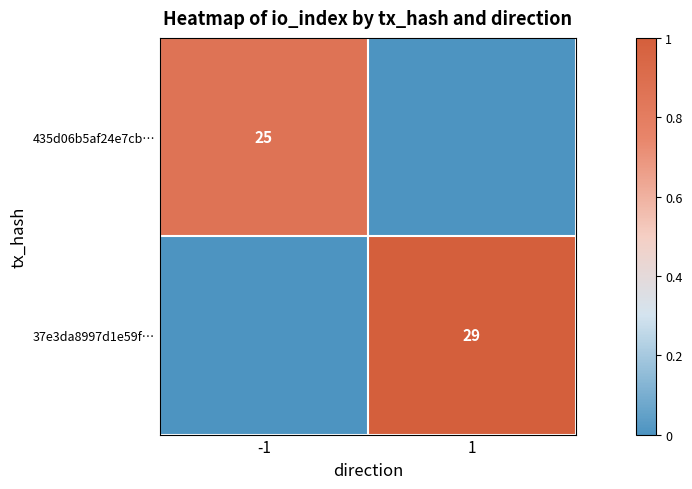

True or false: 435d06b5af24e7cb… has a value of 25 at -1.

True